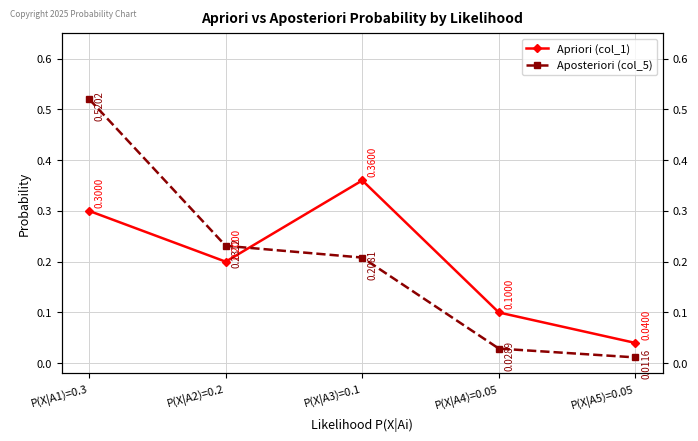

Is it true that Apriori (col_1) equals 0.2 at P(X|A1)=0.3?

False